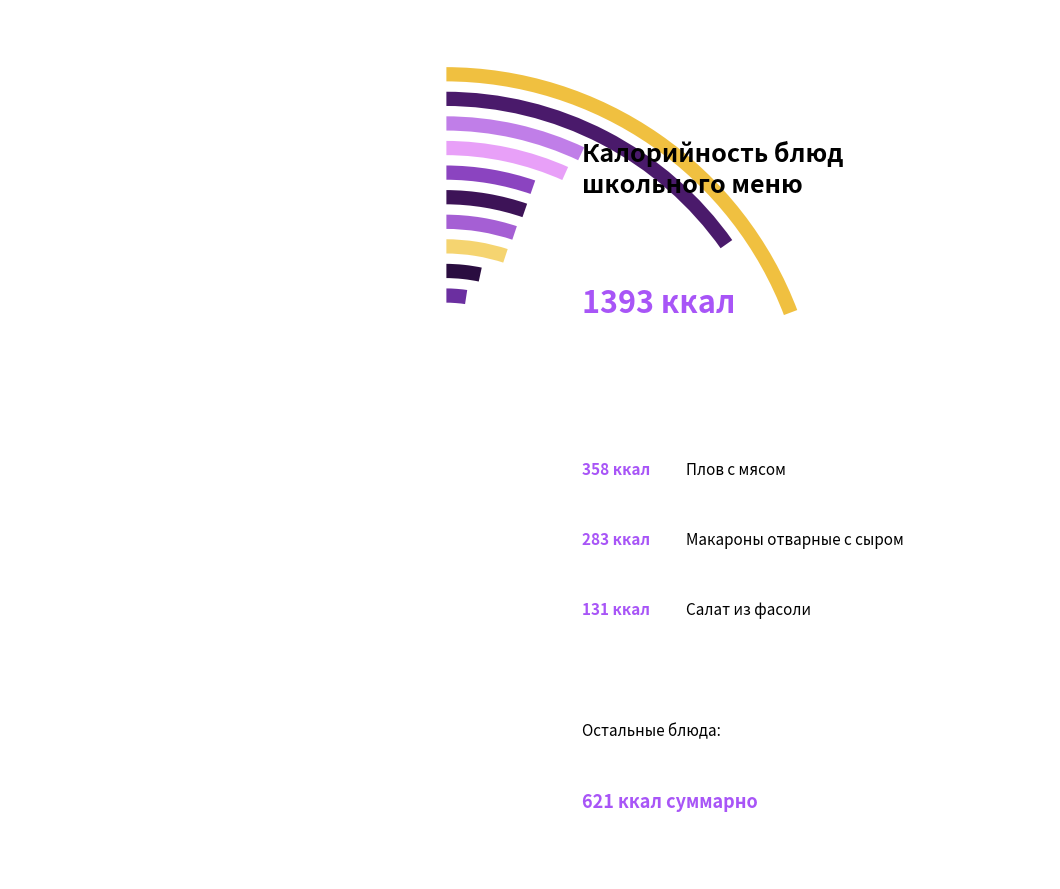

Which category has the smallest portion of the pie?

Чай с сахаром